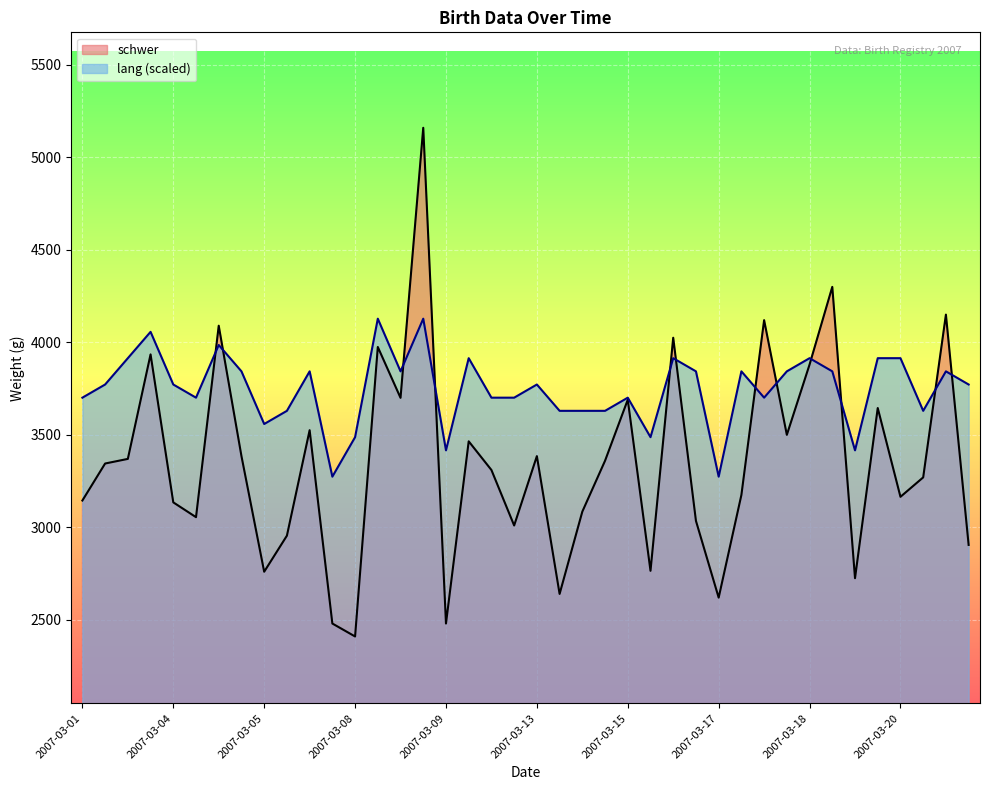

True or false: lang and schwer cross at least once.

True